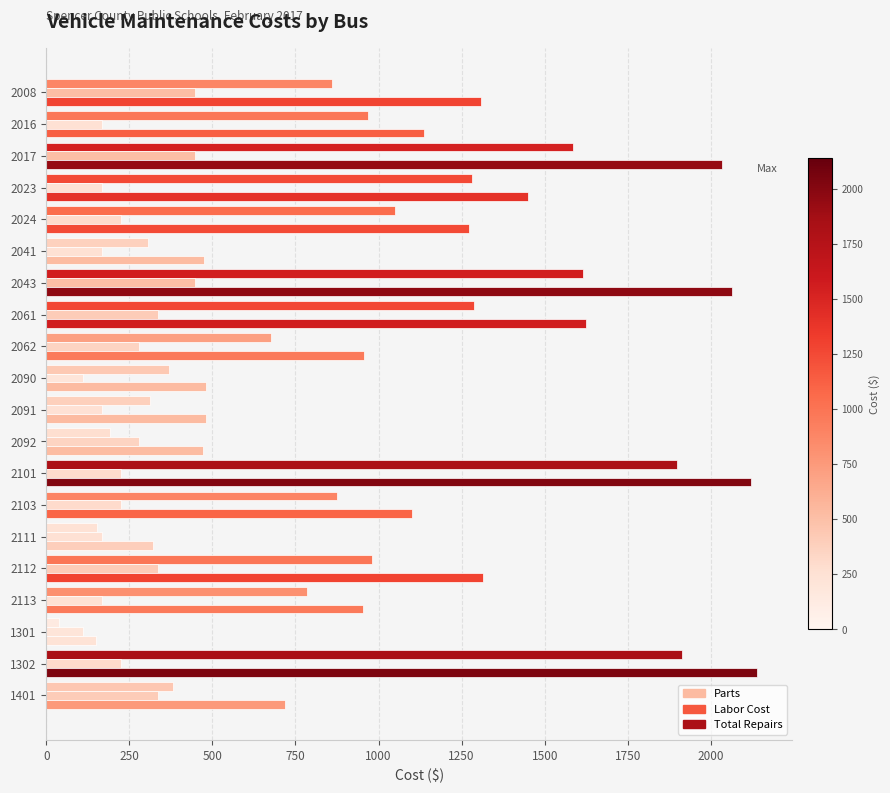

Which series changed the most between 2112 and 1301?

Total Repairs